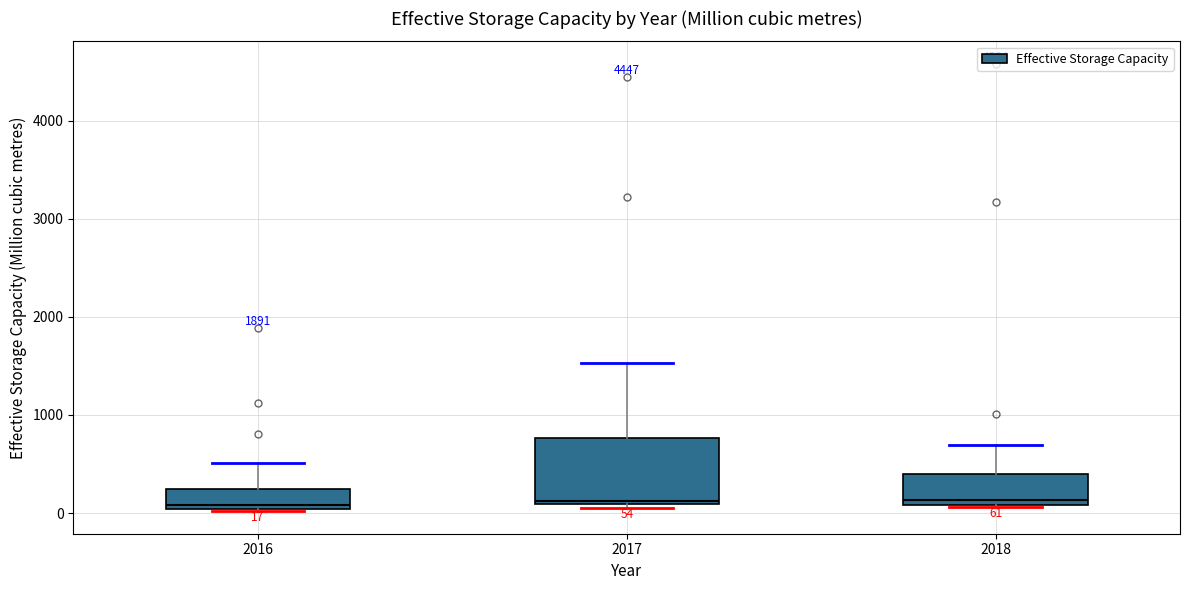

Which box is the tallest, from its lower edge to its upper edge?

2017